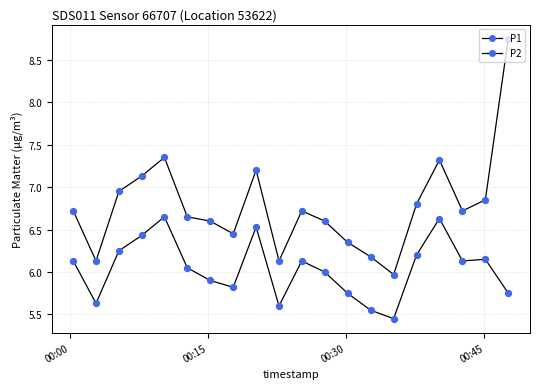

Is this an area chart (filled region under the line)?

No